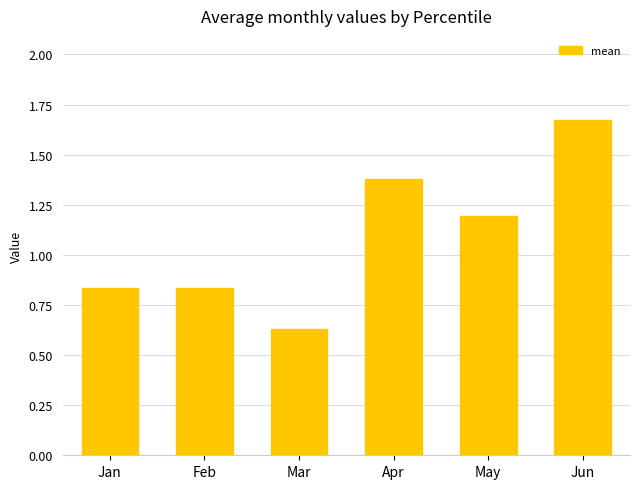

Which label corresponds to the smallest value in the chart?

Mar